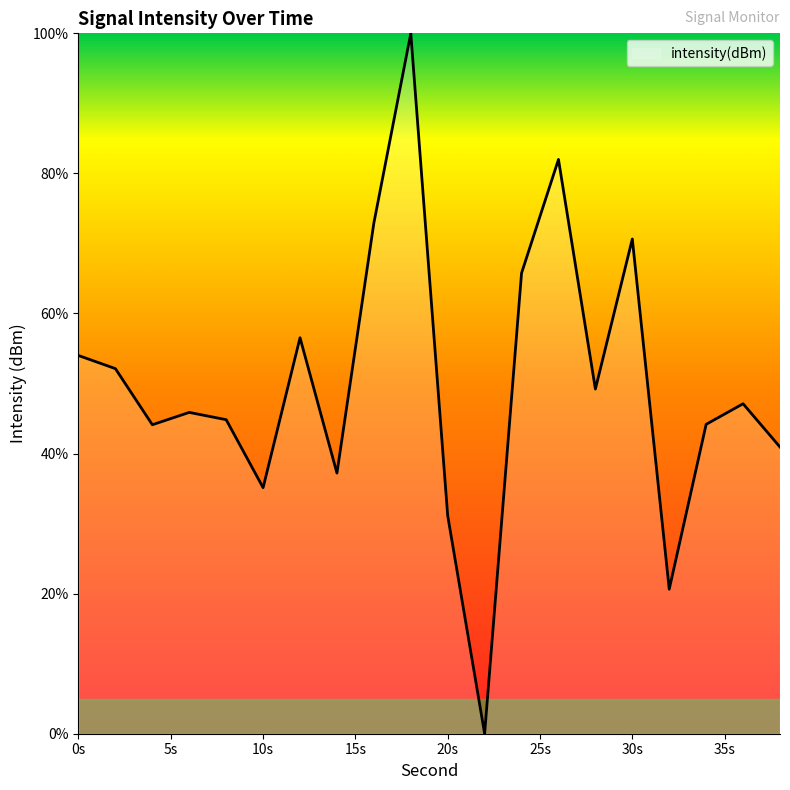

What is the greatest value displayed?

100.0